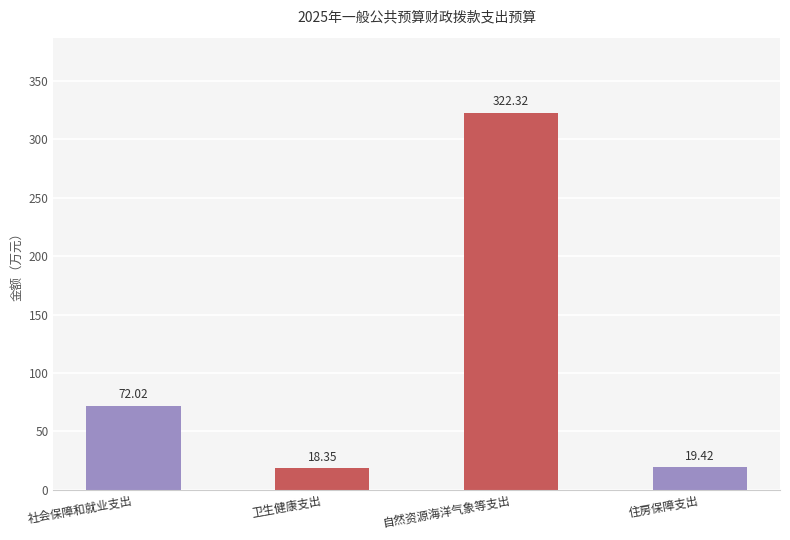

Reading left to right, transcribe all the data shown in this chart.

社会保障和就业支出=72.0	卫生健康支出=18.4	自然资源海洋气象等支出=322.3	住房保障支出=19.4